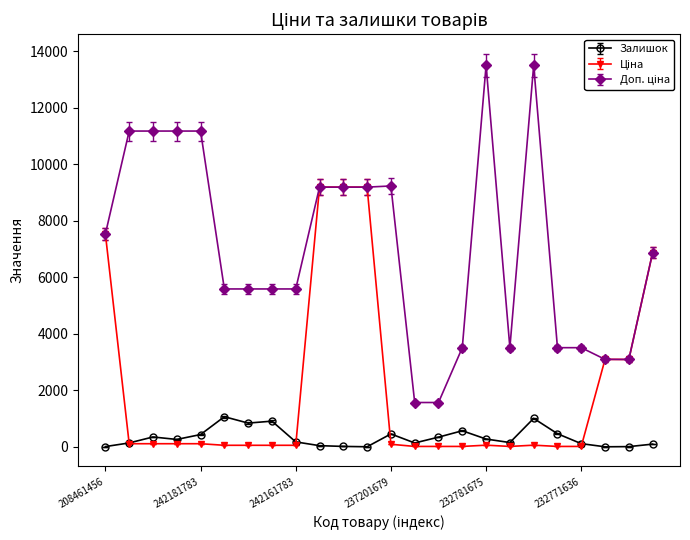

True or false: Залишок has more than 1 interior local peaks.

True